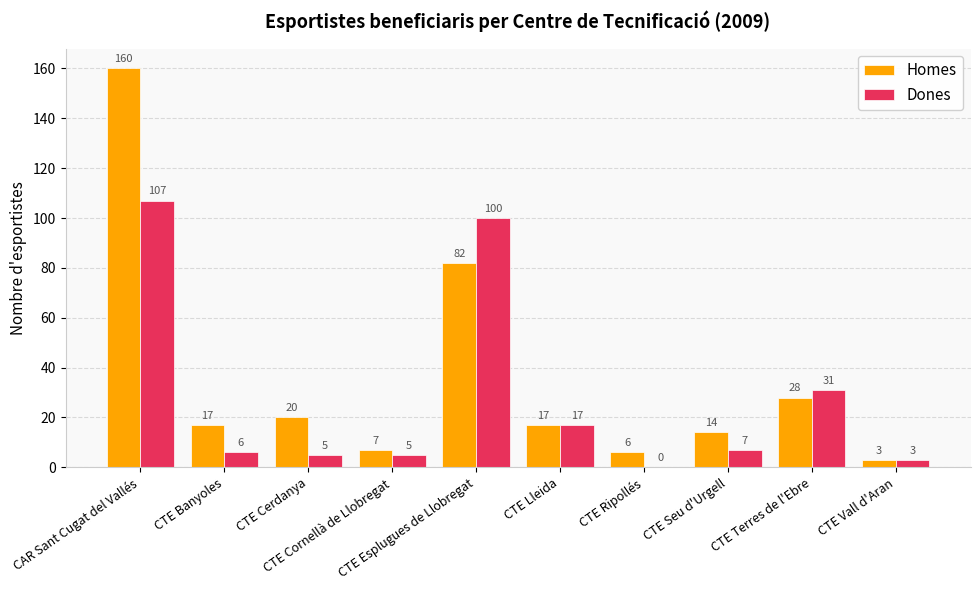

Which series has the largest total across all categories?

Homes